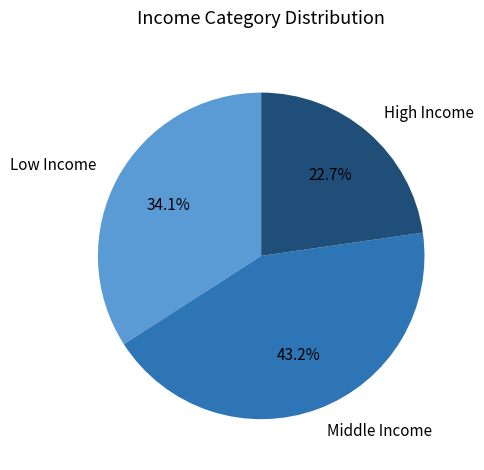

Is the sum of Low Income and High Income greater than half?

Yes